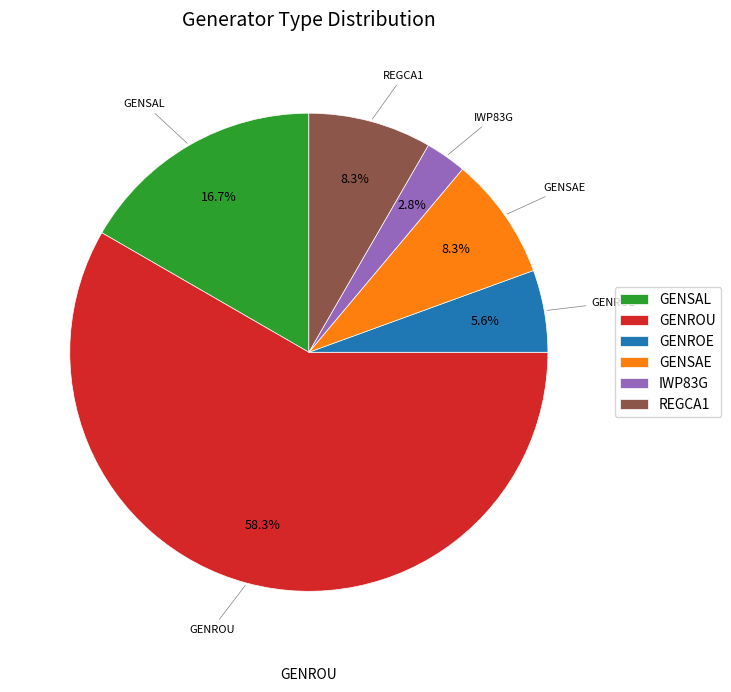

True or false: GENSAL accounts for 28% of the total.

False